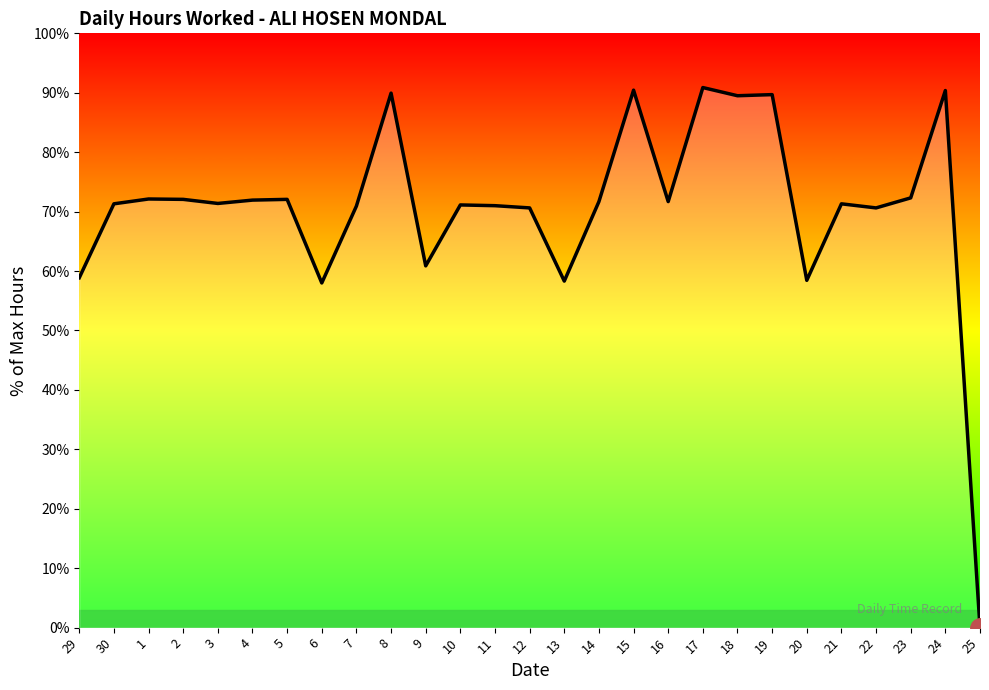

What is the difference between the maximum and minimum values?

90.9